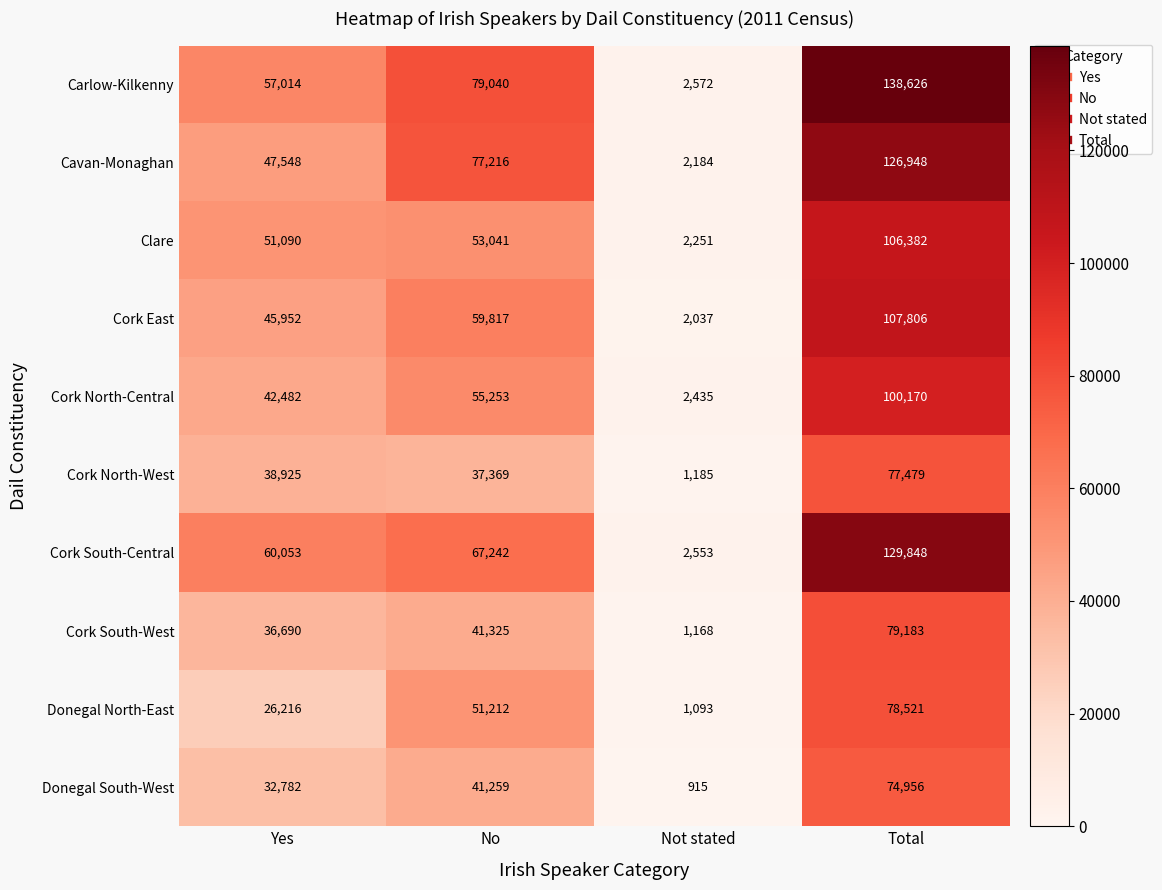

Which series has the largest total across all categories?

Carlow-Kilkenny